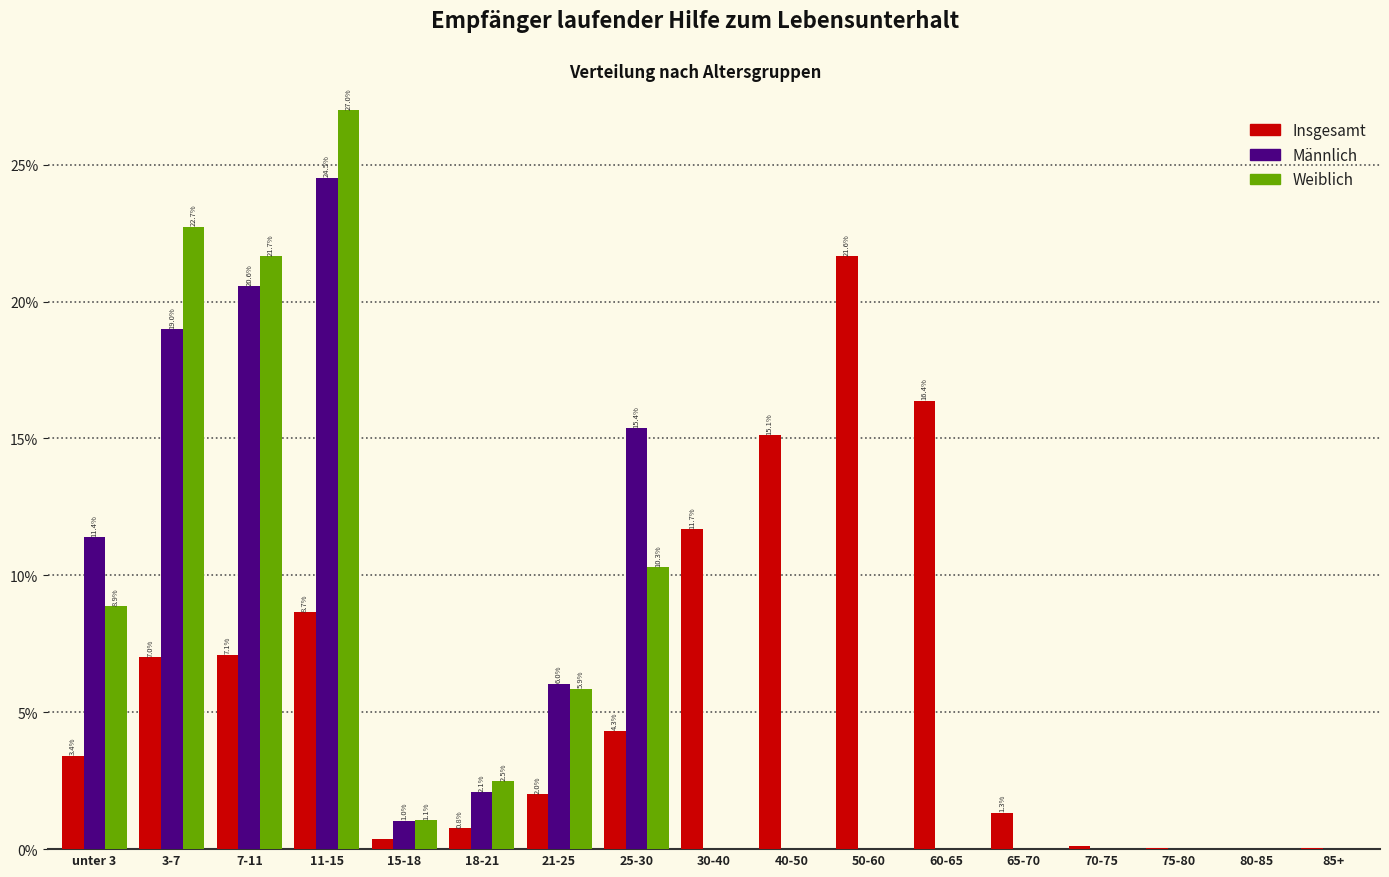

Is the value of Weiblich at 25-30 greater than the value of Insgesamt at 15-18?

Yes